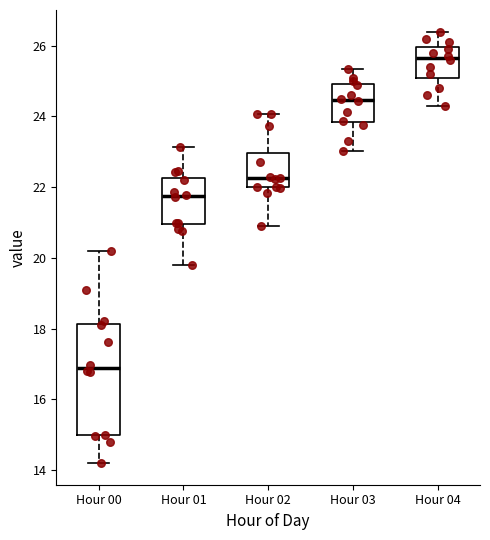

Which box has the highest median line?

Hour 04